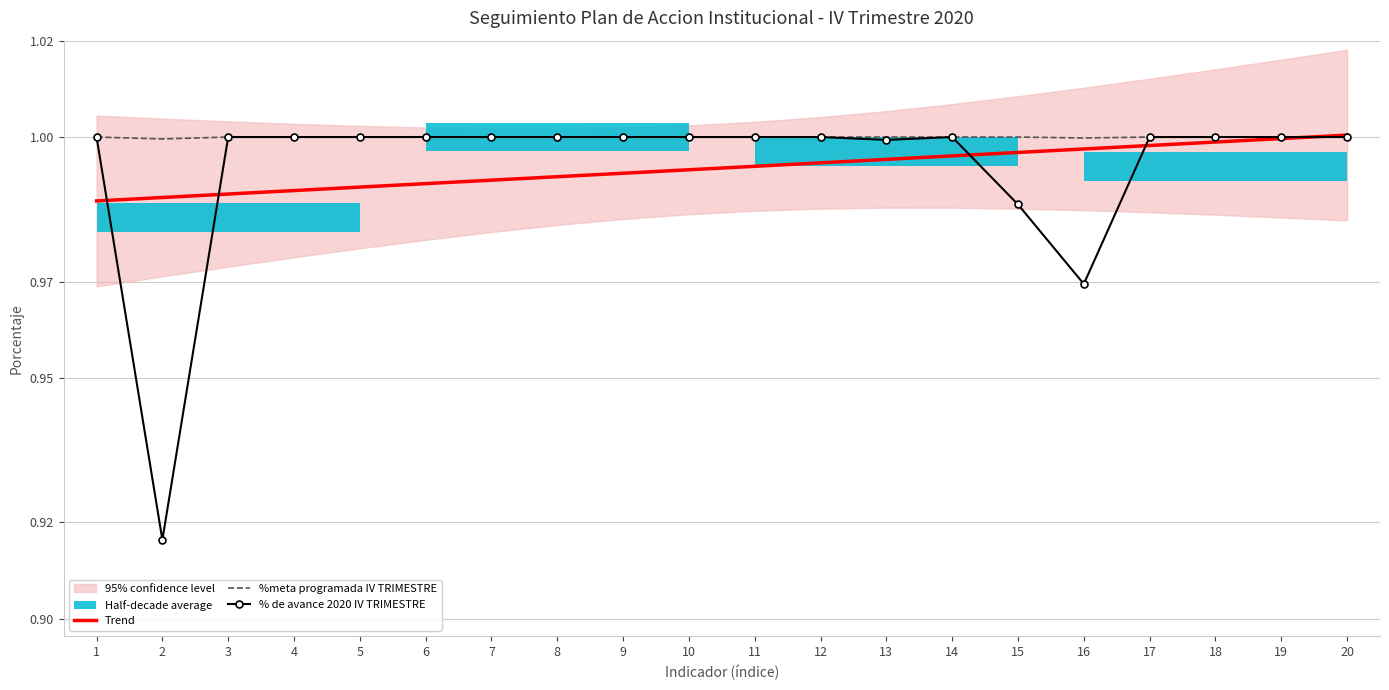

At 4, list the series in order from smallest to largest.

Trend, %meta programada IV TRIMESTRE, % de avance 2020 IV TRIMESTRE